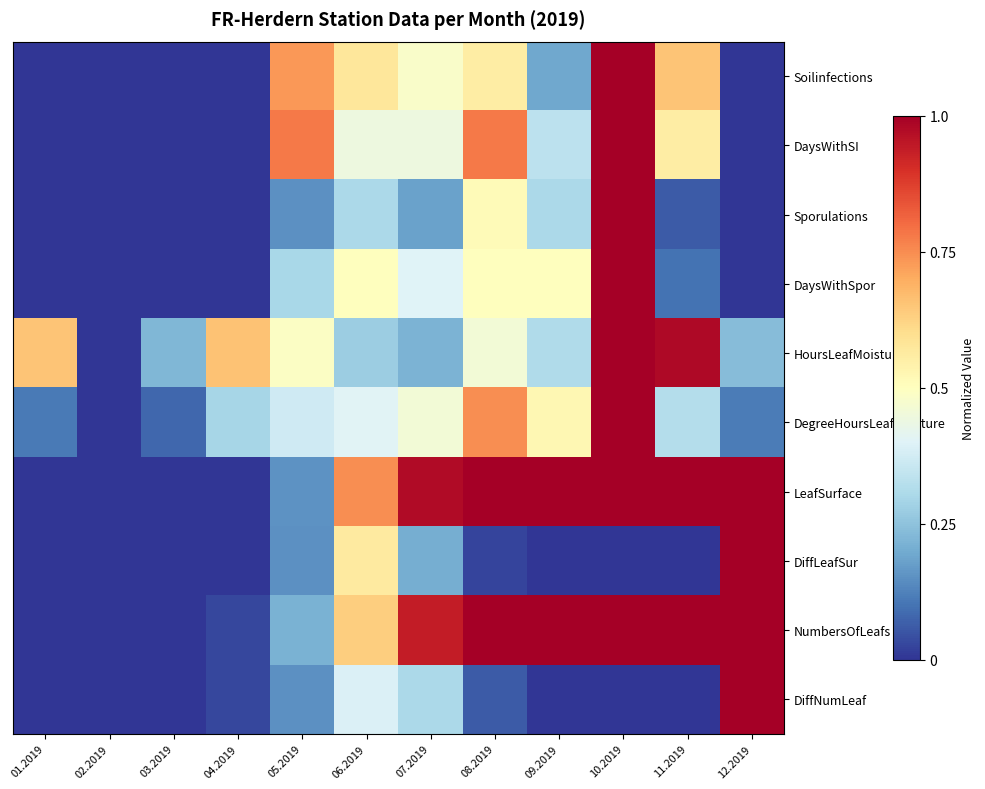

Reading left to right, what are all the values shown in this chart?

Soilinfections: 01.2019=0.0	02.2019=0.0	03.2019=0.0	04.2019=0.0	05.2019=0.7	06.2019=0.6	07.2019=0.5	08.2019=0.6	09.2019=0.2	10.2019=1.0	11.2019=0.7	12.2019=0.0
DaysWithSI: 01.2019=0.0	02.2019=0.0	03.2019=0.0	04.2019=0.0	05.2019=0.8	06.2019=0.4	07.2019=0.4	08.2019=0.8	09.2019=0.3	10.2019=1.0	11.2019=0.6	12.2019=0.0
Sporulations: 01.2019=0.0	02.2019=0.0	03.2019=0.0	04.2019=0.0	05.2019=0.2	06.2019=0.3	07.2019=0.2	08.2019=0.5	09.2019=0.3	10.2019=1.0	11.2019=0.1	12.2019=0.0
DaysWithSpor: 01.2019=0.0	02.2019=0.0	03.2019=0.0	04.2019=0.0	05.2019=0.3	06.2019=0.5	07.2019=0.4	08.2019=0.5	09.2019=0.5	10.2019=1.0	11.2019=0.1	12.2019=0.0
HoursLeafMoisture: 01.2019=0.7	02.2019=0.0	03.2019=0.2	04.2019=0.7	05.2019=0.5	06.2019=0.3	07.2019=0.2	08.2019=0.5	09.2019=0.3	10.2019=1.0	11.2019=1.0	12.2019=0.2
DegreeHoursLeafMoisture: 01.2019=0.1	02.2019=0.0	03.2019=0.1	04.2019=0.3	05.2019=0.4	06.2019=0.4	07.2019=0.5	08.2019=0.7	09.2019=0.5	10.2019=1.0	11.2019=0.3	12.2019=0.1
LeafSurface: 01.2019=0.0	02.2019=0.0	03.2019=0.0	04.2019=0.0	05.2019=0.2	06.2019=0.7	07.2019=1.0	08.2019=1.0	09.2019=1.0	10.2019=1.0	11.2019=1.0	12.2019=1.0
DiffLeafSur: 01.2019=0.0	02.2019=0.0	03.2019=0.0	04.2019=0.0	05.2019=0.2	06.2019=0.6	07.2019=0.2	08.2019=0.0	09.2019=0.0	10.2019=0.0	11.2019=0.0	12.2019=1.0
NumbersOfLeafs: 01.2019=0.0	02.2019=0.0	03.2019=0.0	04.2019=0.0	05.2019=0.2	06.2019=0.6	07.2019=0.9	08.2019=1.0	09.2019=1.0	10.2019=1.0	11.2019=1.0	12.2019=1.0
DiffNumLeaf: 01.2019=0.0	02.2019=0.0	03.2019=0.0	04.2019=0.0	05.2019=0.2	06.2019=0.4	07.2019=0.3	08.2019=0.1	09.2019=0.0	10.2019=0.0	11.2019=0.0	12.2019=1.0